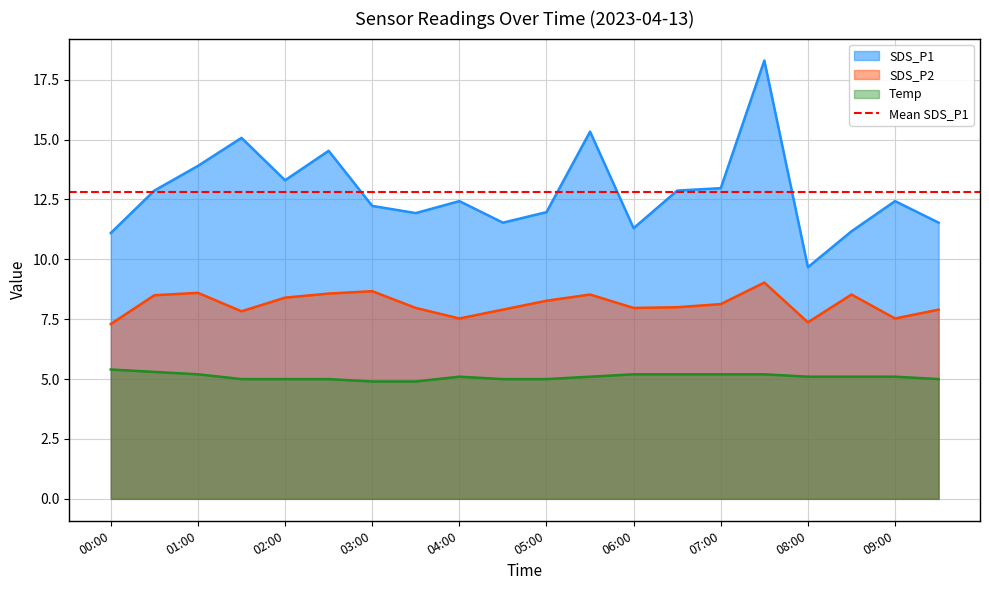

Rank the categories by SDS_P2 value from lowest to highest.

00:00, 08:00, 04:00, 09:00, 01:30, 04:30, 09:30, 03:30, 06:00, 06:30, 07:00, 05:00, 02:00, 00:30, 05:30, 08:30, 02:30, 01:00, 03:00, 07:30